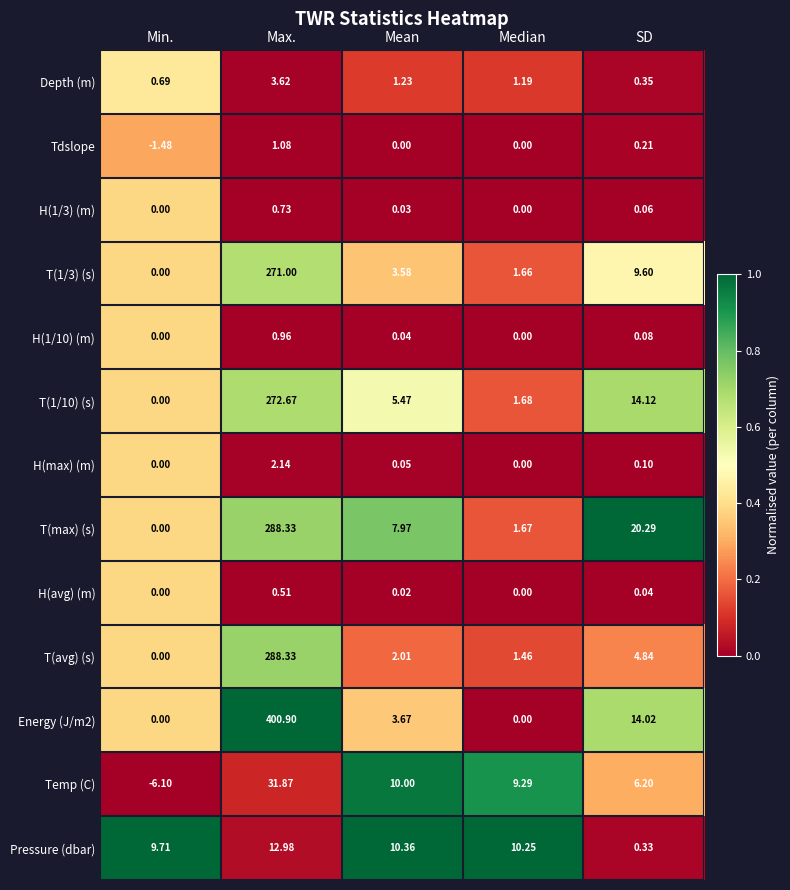

Which series has the largest total across all categories?

Energy (J/m2)